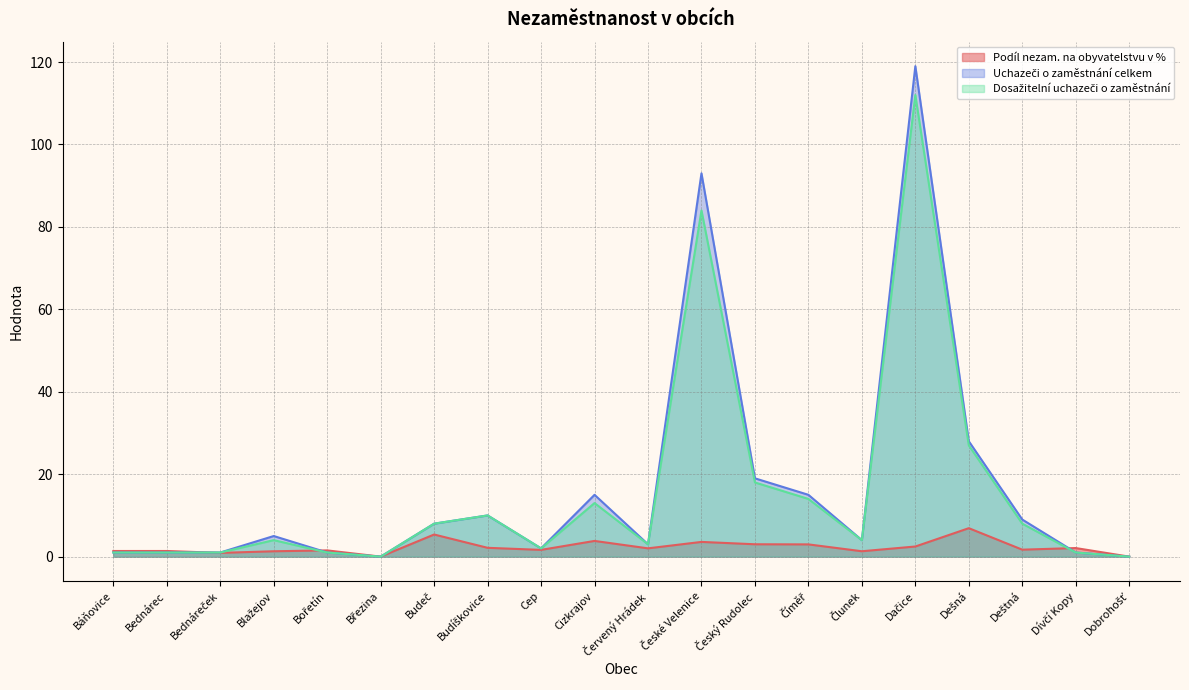

The Podíl nezam. na obyvatelstvu v % series shows 1.1 at Dívčí Kopy. True or false?

False